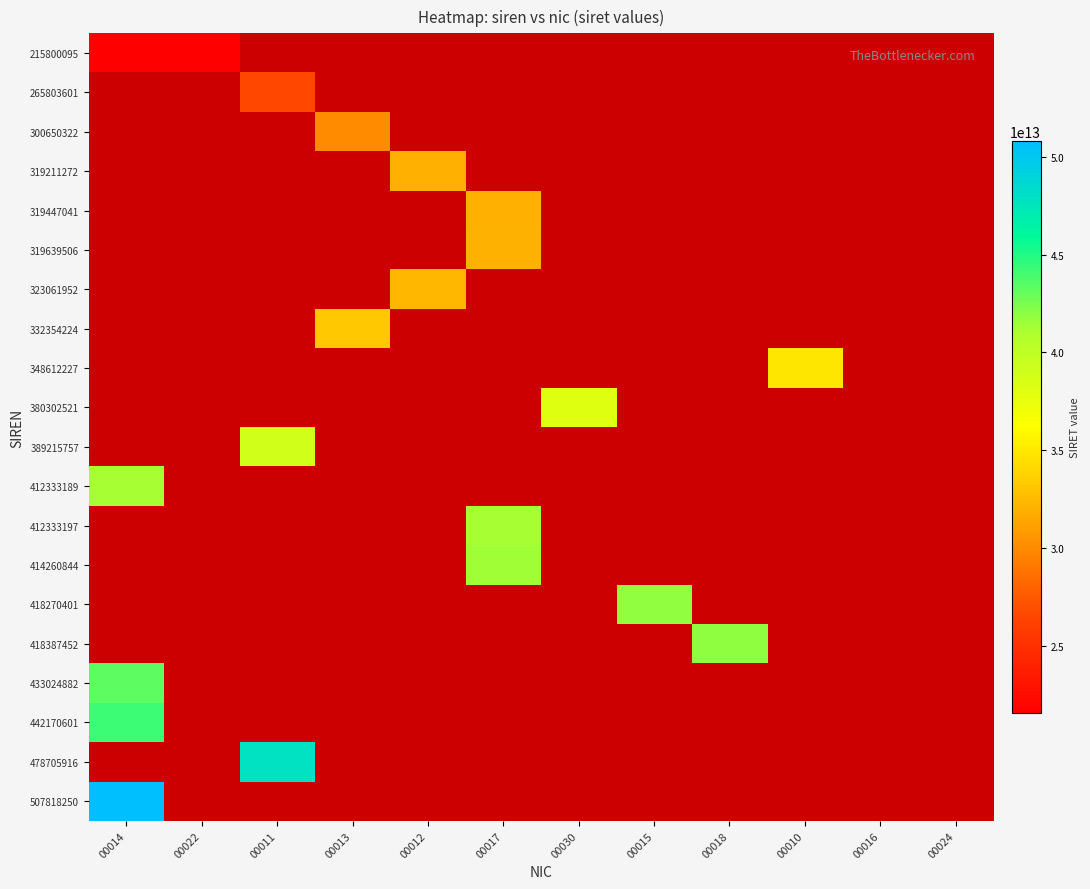

Is the value of 319639506 at 00014 greater than the value of 348612227 at 00018?

No